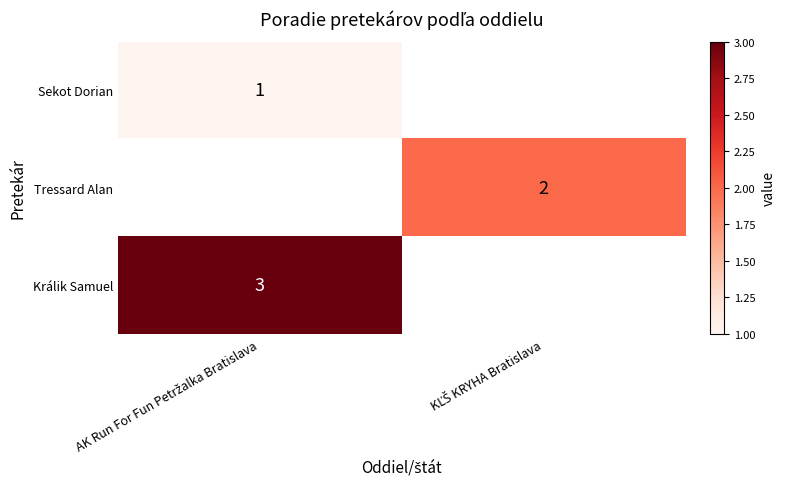

Rank the series by their average value, from lowest to highest.

Sekot Dorian, Tressard Alan, Králik Samuel